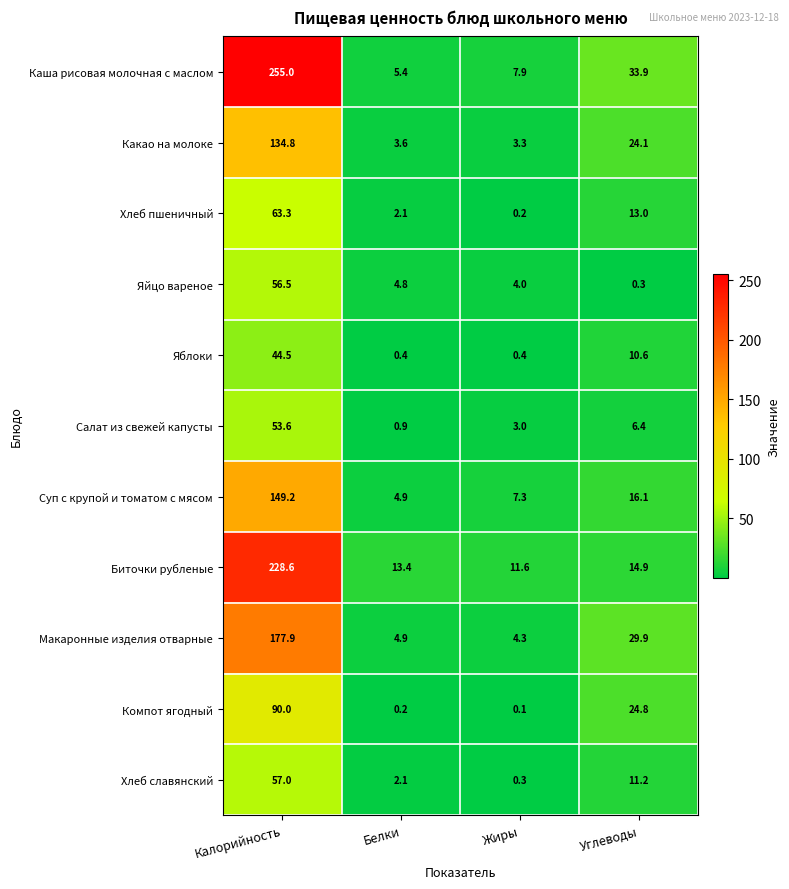

List the series in order of their peak value, highest first.

Каша рисовая молочная с маслом, Биточки рубленые, Макаронные изделия отварные, Суп с крупой и томатом с мясом, Какао на молоке, Компот ягодный, Хлеб пшеничный, Хлеб славянский, Яйцо вареное, Салат из свежей капусты, Яблоки